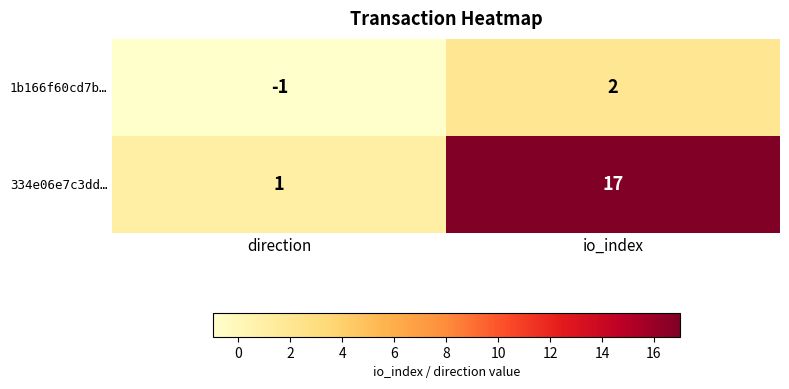

What is the sum of the 334e06e7c3dd… values at io_index and direction?

18